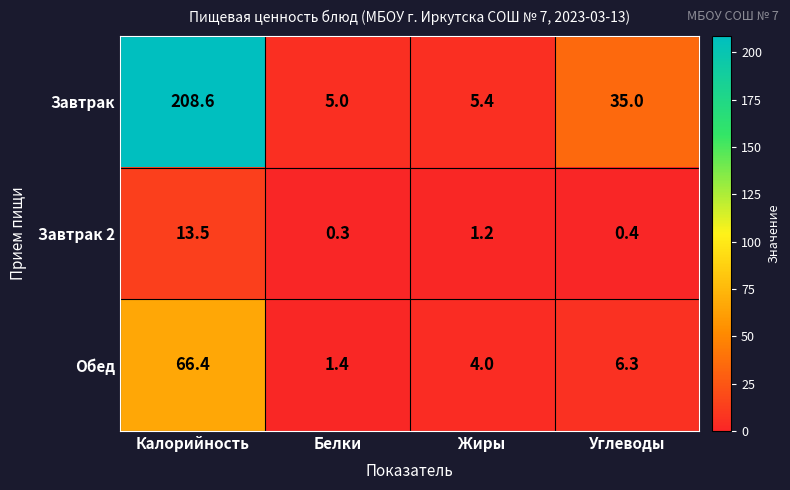

What is the smallest value displayed?

0.3